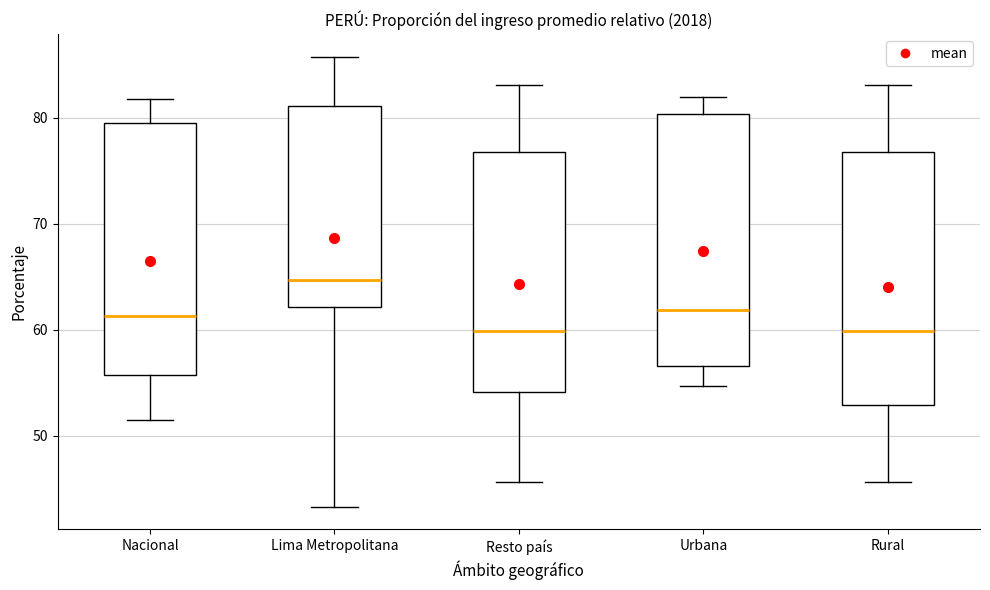

Where does the lower whisker of the box for Lima Metropolitana end on the y-axis? The values are not printed on the chart, so give them approximately, as read against the axis.

43